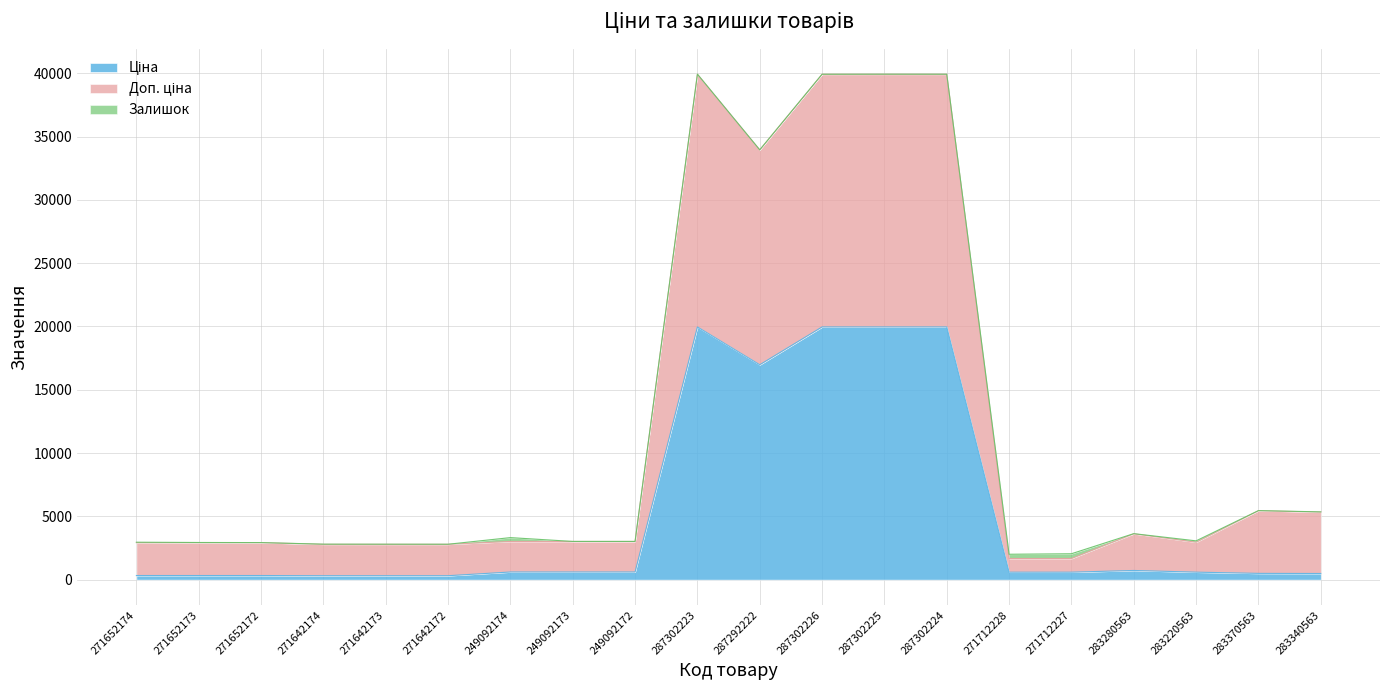

True or false: Ціна and Доп. ціна intersect in this chart.

False